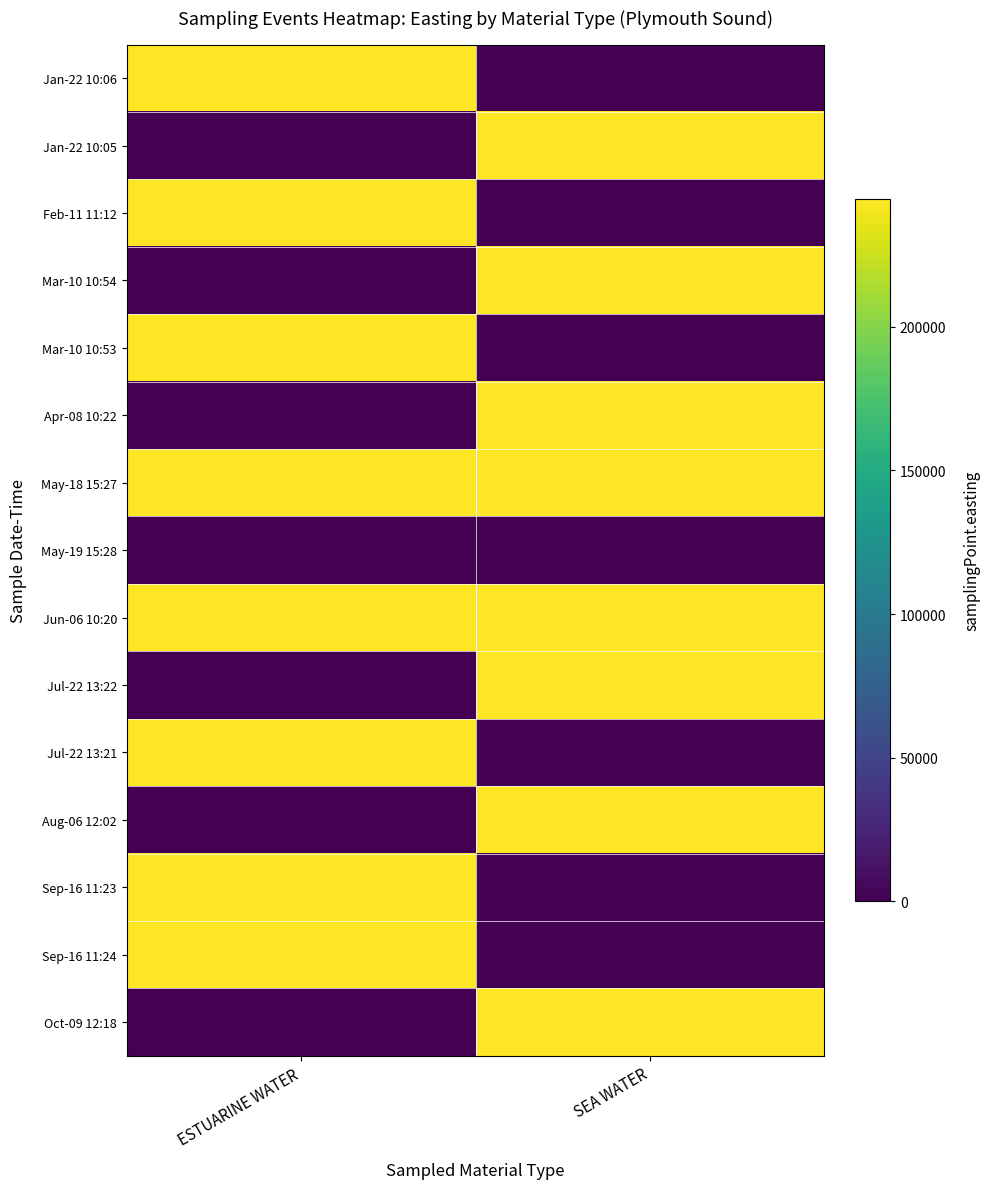

What is the total value across all series at ESTUARINE WATER?

1956000